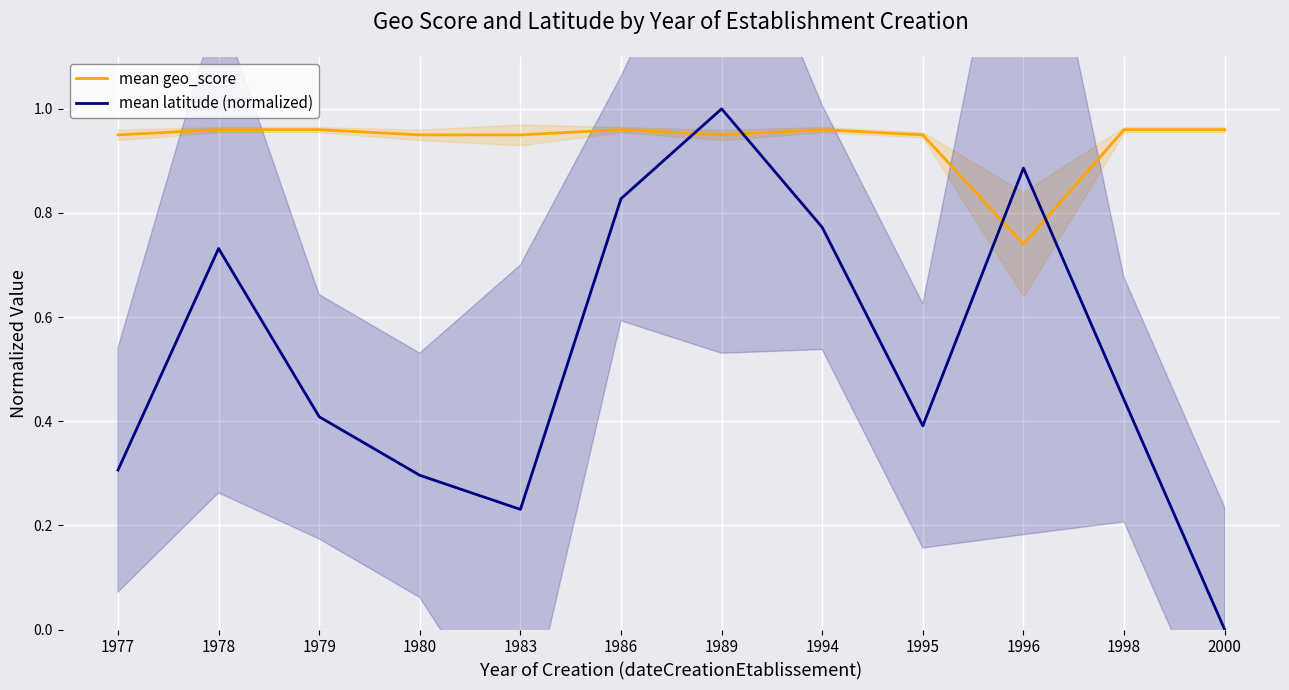

List the series in order of their overall mean, highest first.

mean geo_score, mean latitude (normalized)